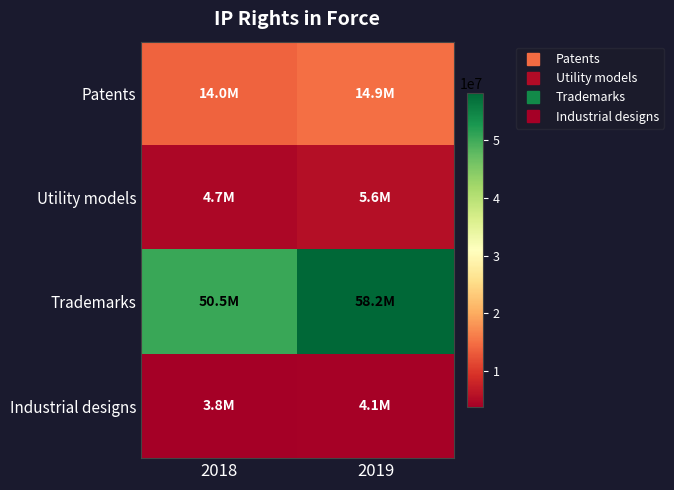

Reading right to left, what are all the values shown in this chart?

Patents: 2019=14945800	2018=13971400
Utility models: 2019=5583900	2018=4730100
Trademarks: 2019=58156700	2018=50502800
Industrial designs: 2019=4070020	2018=3794670